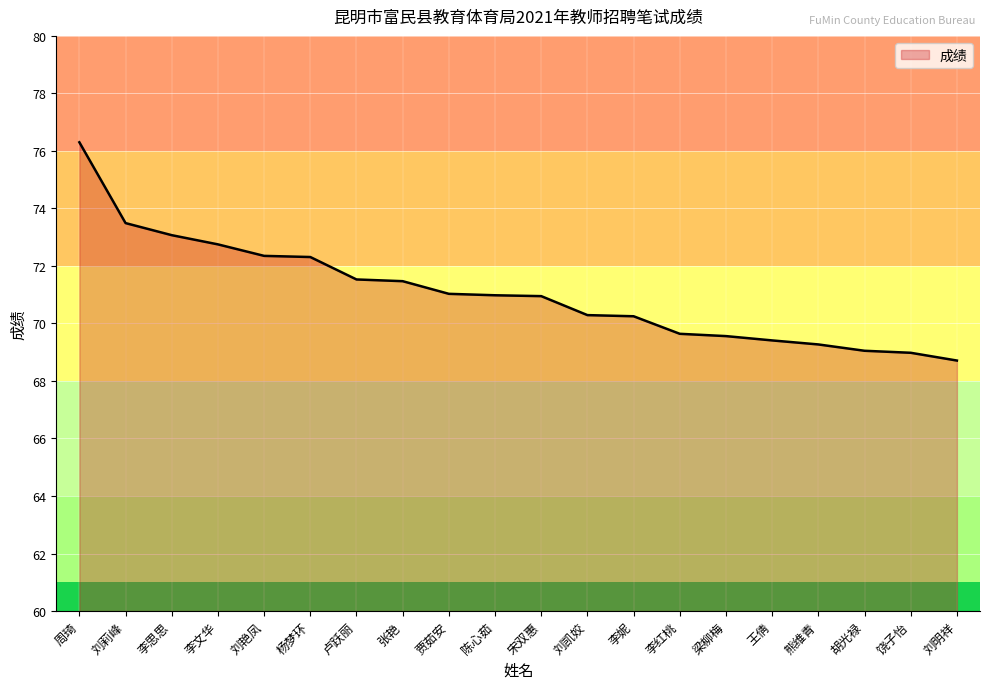

Which category has the highest value across all series?

周琦